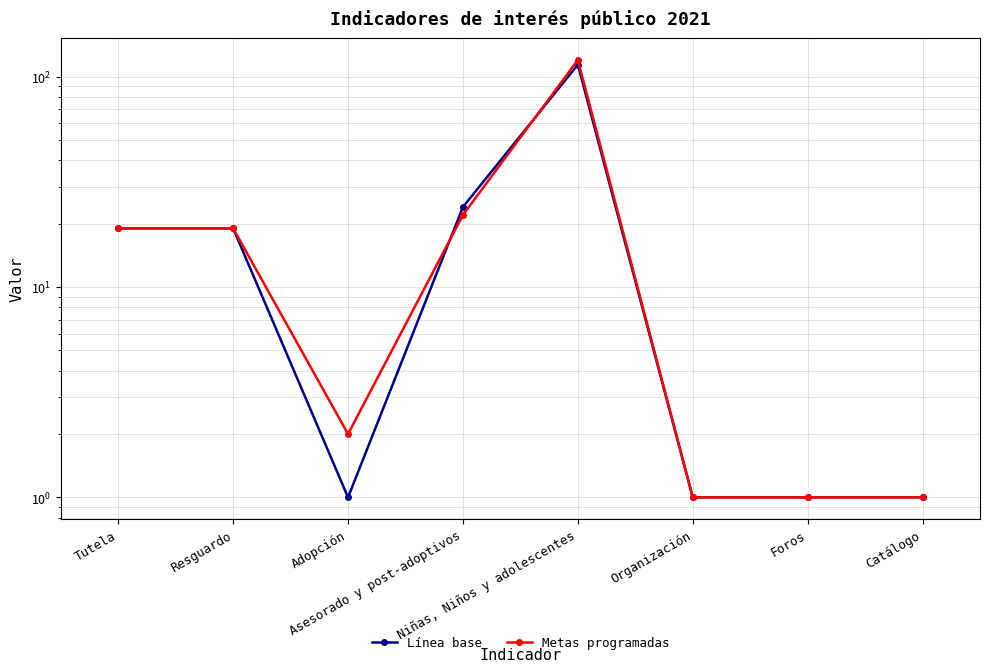

What position from the left is Adopción?

3